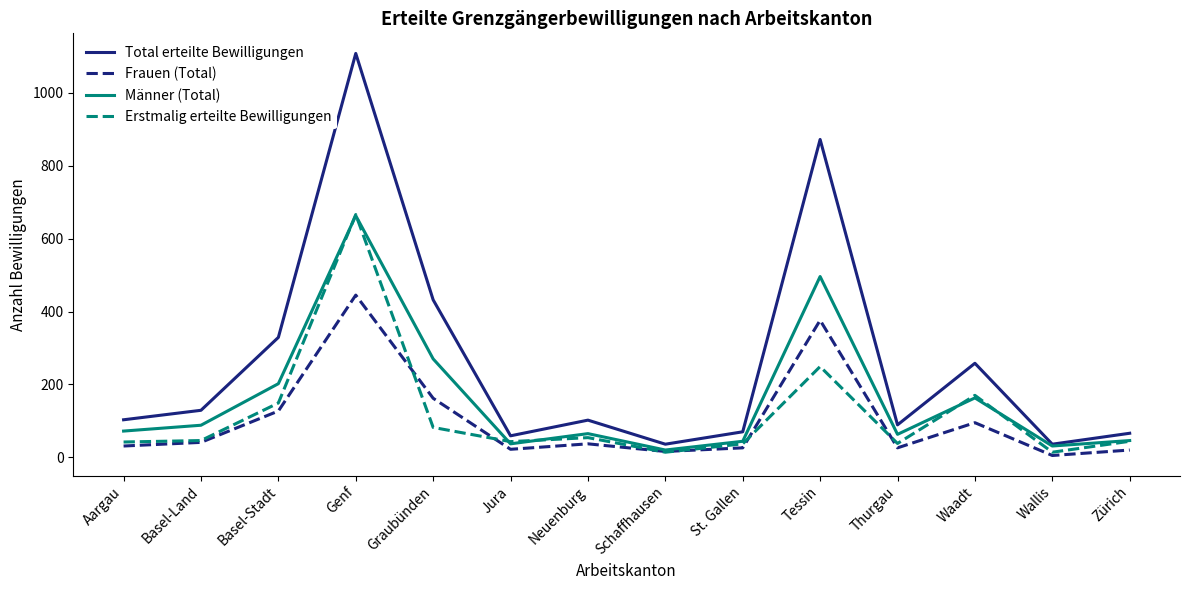

How many lines are shown in the chart?

4